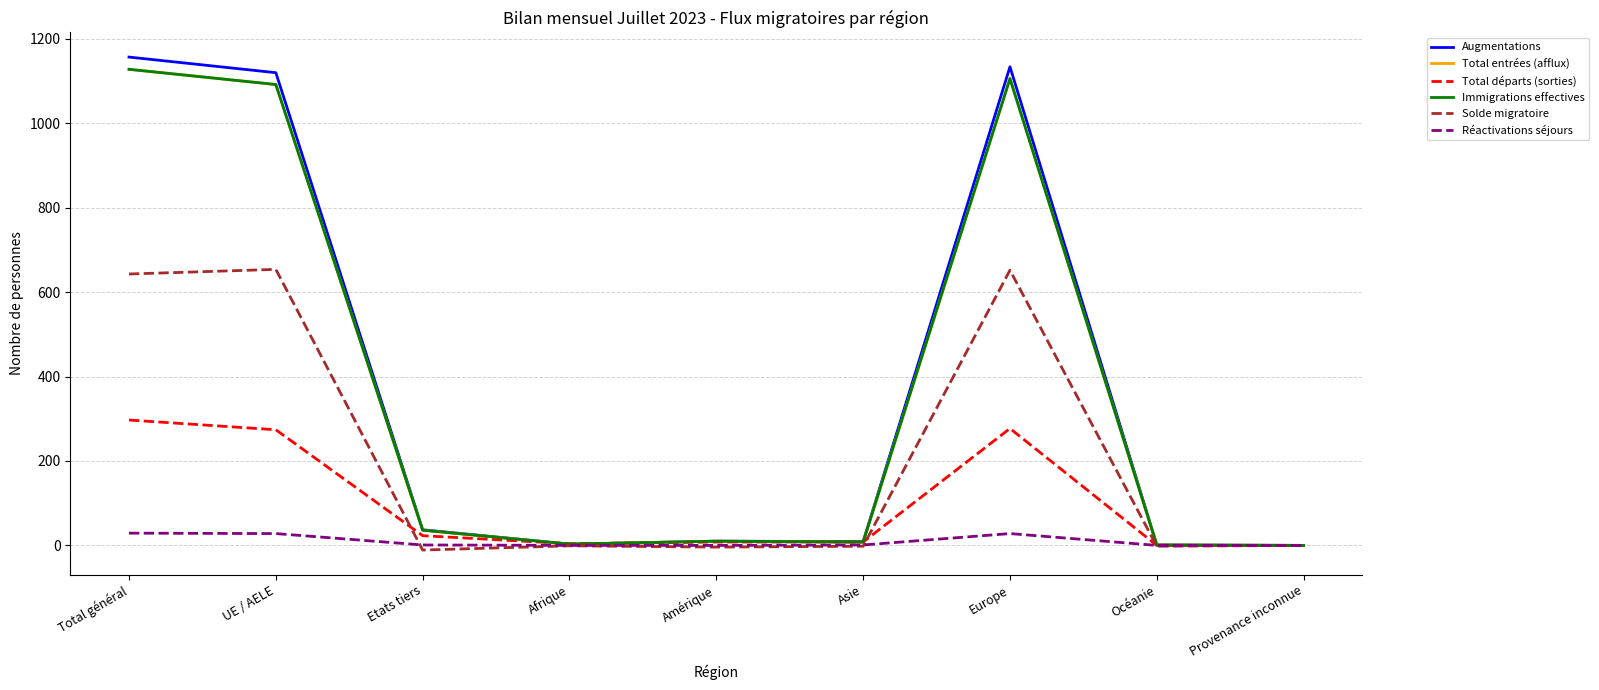

Between which two adjacent categories do Total départs (sorties) and Augmentations first intersect?

Etats tiers and Afrique